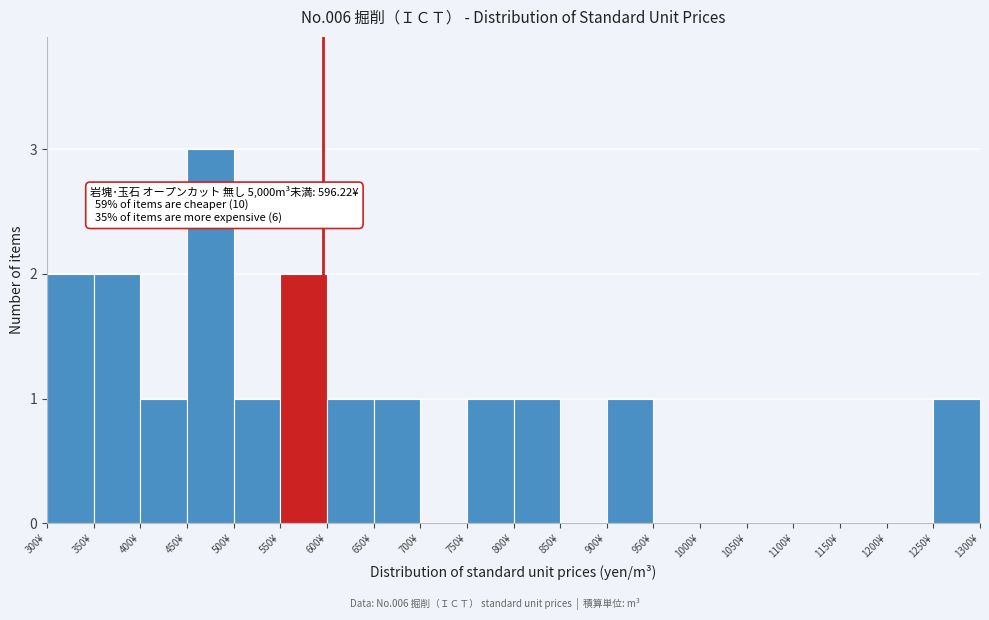

Over which range of the x-axis is the bar tallest?

450 to 500